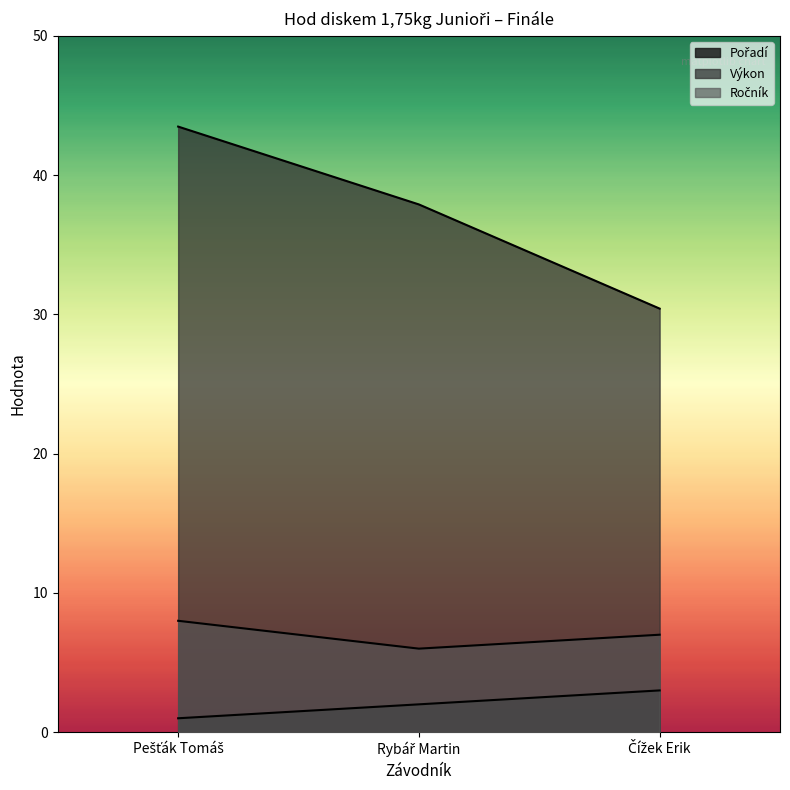

At how many categories does at least one series exceed 4?

3